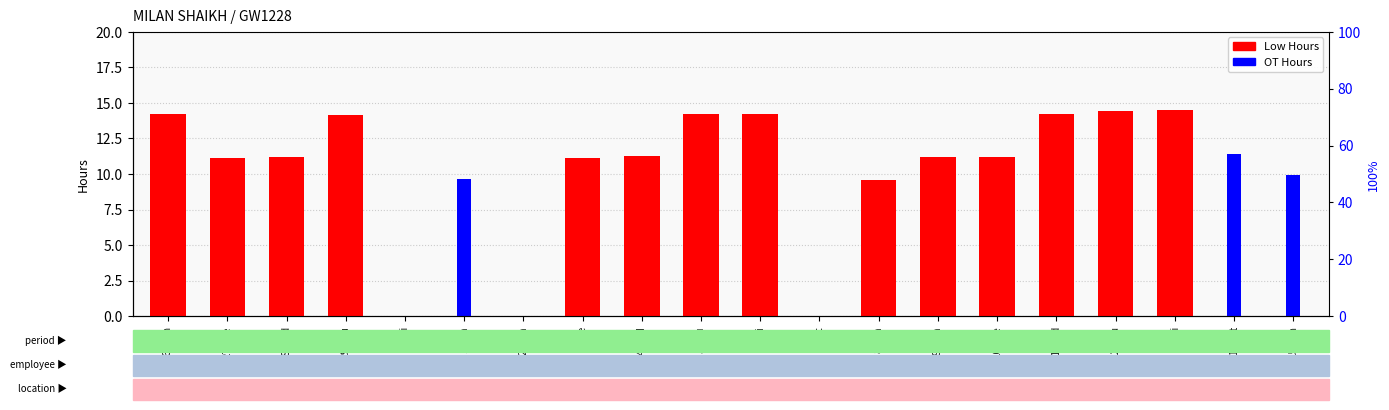

Reading left to right, extract all data points from this chart.

14.2	11.1	11.2	14.1	0.0	0.0	0.0	11.1	11.2	14.2	14.2	0.0	9.6	11.2	11.2	14.2	14.4	14.5	0.0	0.0